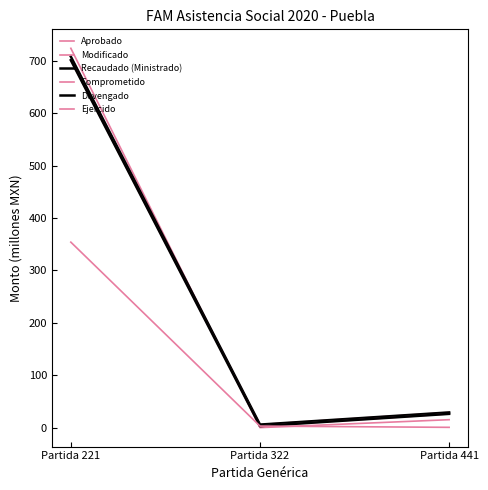

Does the chart display data point markers on the line(s)?

No